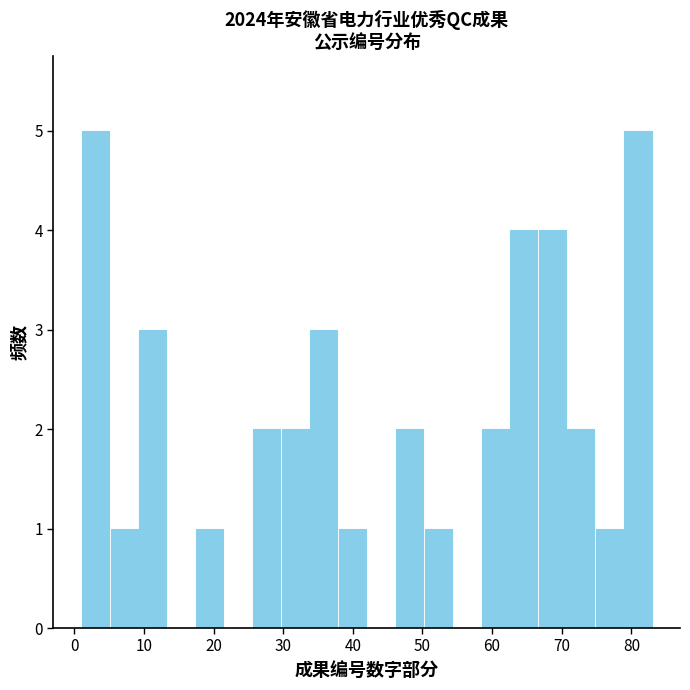

Reading left to right, transcribe this chart: for each bar, give the range it covers on the x-axis and its height. Neither the bar edges nor the heights are printed on the chart, so give them approximately, as read against the axes.

1.0 to 5.1: 5
5.1 to 9.2: 1
9.2 to 13.3: 3
13.3 to 17.4: 0
17.4 to 21.5: 1
21.5 to 25.6: 0
25.6 to 29.7: 2
29.7 to 33.8: 2
33.8 to 37.9: 3
37.9 to 42.0: 1
42.0 to 46.1: 0
46.1 to 50.2: 2
50.2 to 54.3: 1
54.3 to 58.4: 0
58.4 to 62.5: 2
62.5 to 66.6: 4
66.6 to 70.7: 4
70.7 to 74.8: 2
74.8 to 78.9: 1
78.9 to 83.0: 5